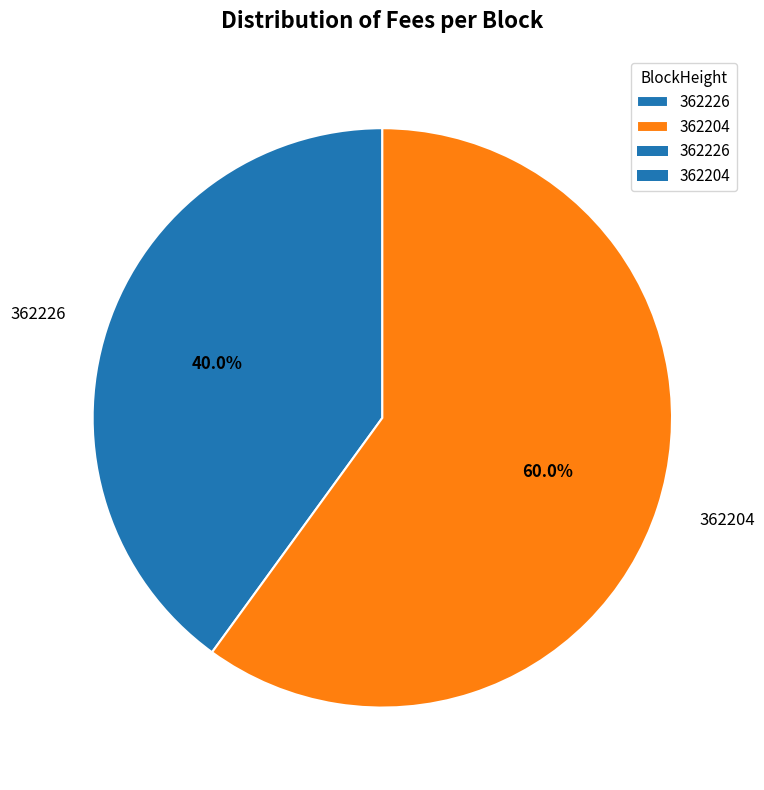

To the nearest percent, what is the average slice percentage?

50%